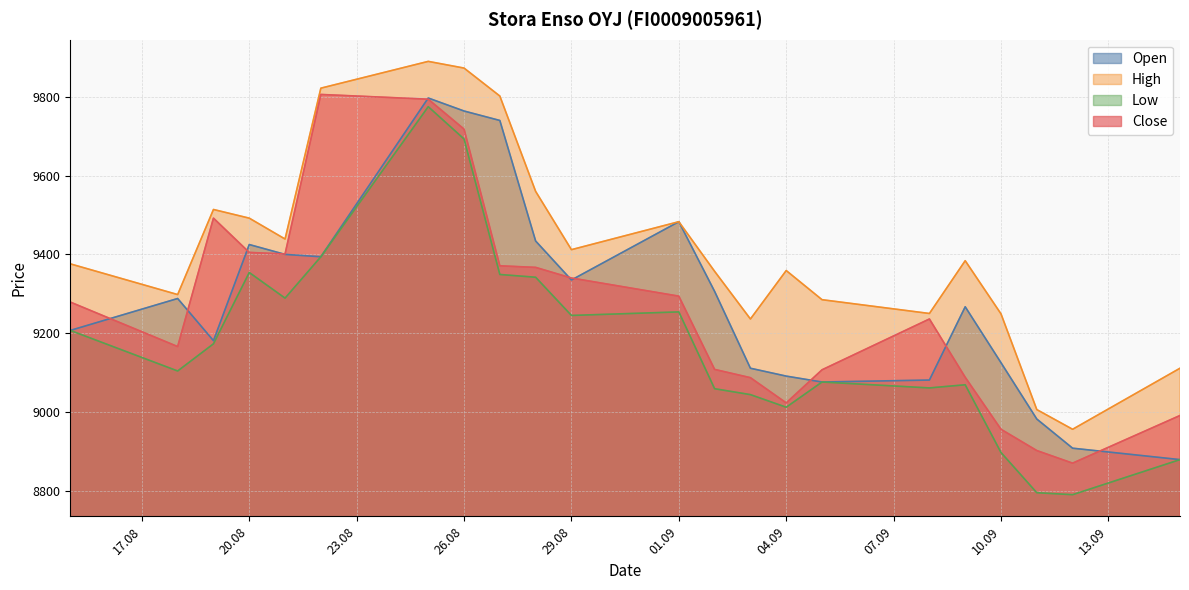

List the series in order of their peak value, highest first.

High, Close, Open, Low